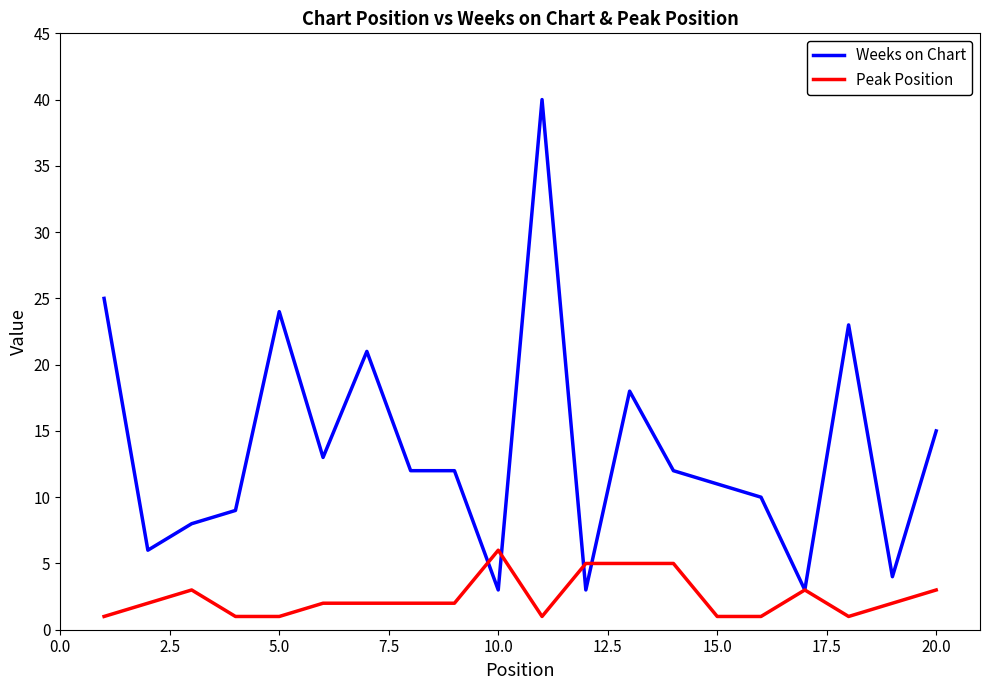

What is the minimum value for Peak Position?

1